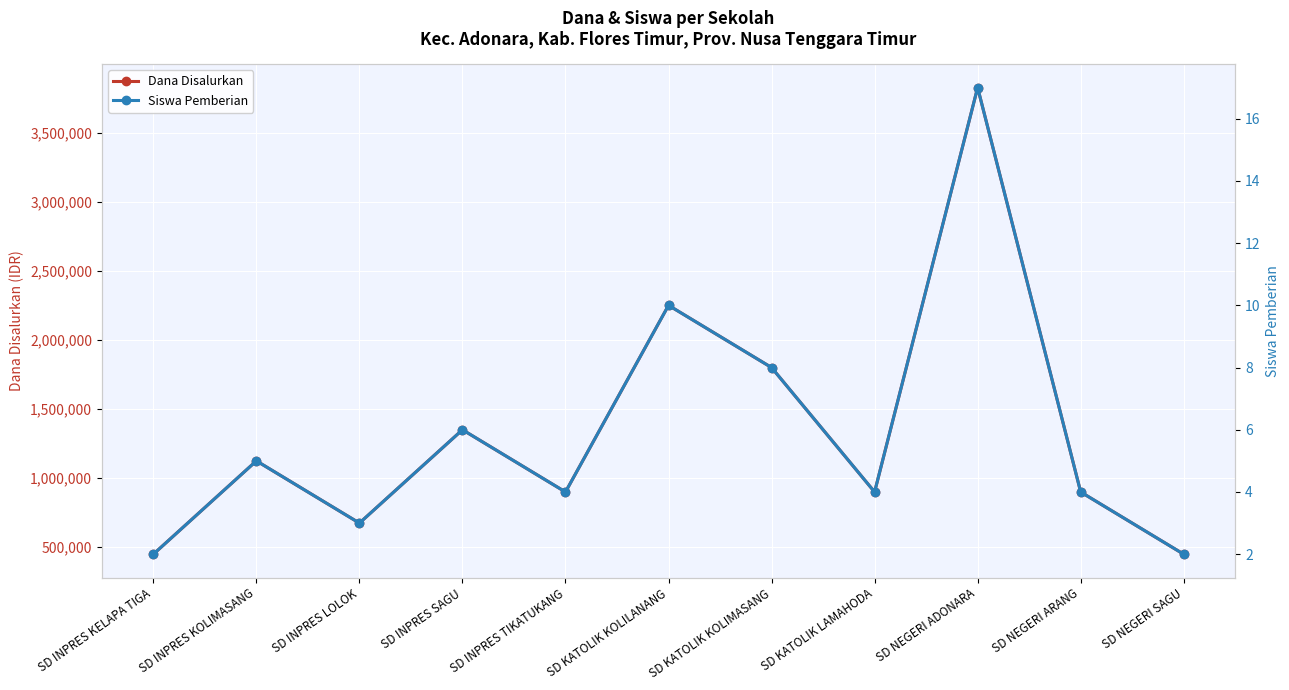

At which category is the sum across all series the highest?

SD NEGERI ADONARA